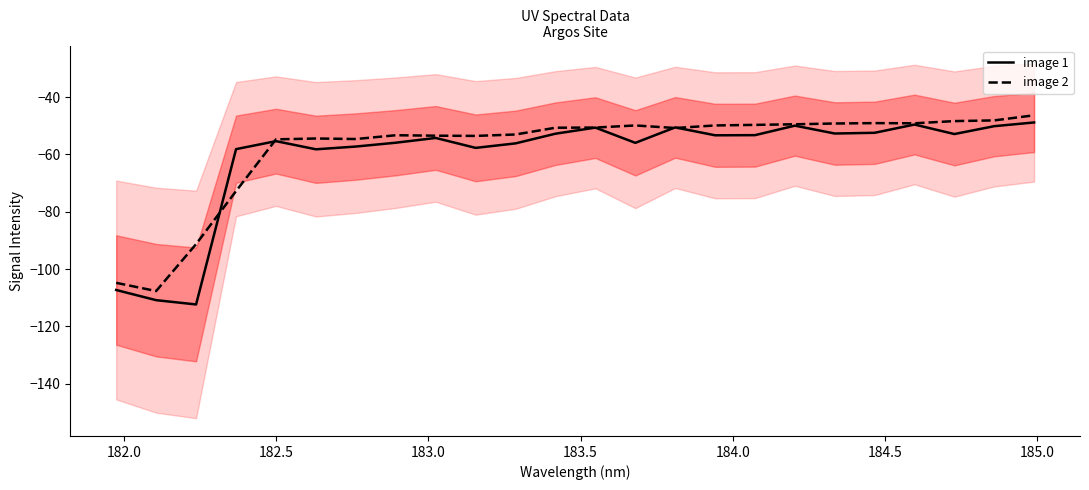

Is the value of image 1 at 185.5 greater than the value of image 2 at 15?

No